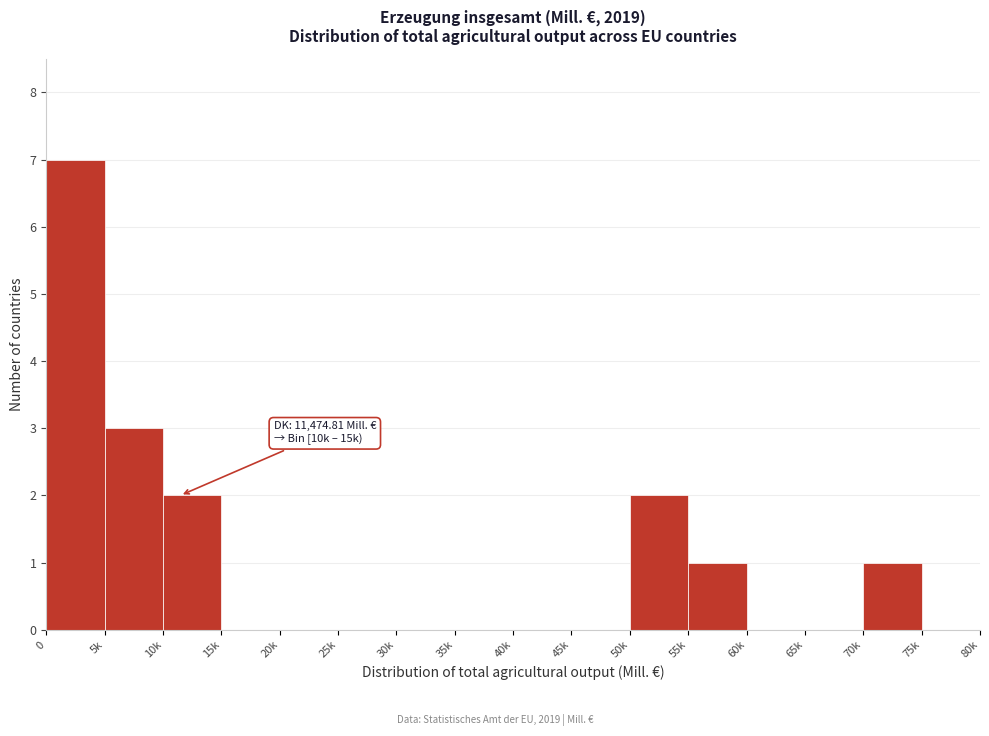

Reading left to right, extract all data points from this chart.

0=7	5k=3	10k=2	15k=0	20k=0	25k=0	30k=0	35k=0	40k=0	45k=0	50k=2	55k=1	60k=0	65k=0	70k=1	75k=0